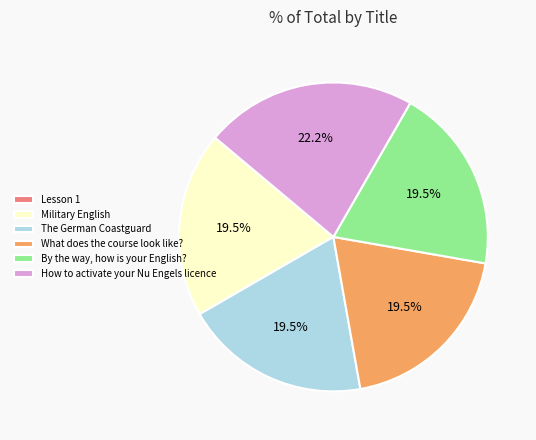

Between How to activate your Nu Engels licence and Military English, which is larger?

How to activate your Nu Engels licence